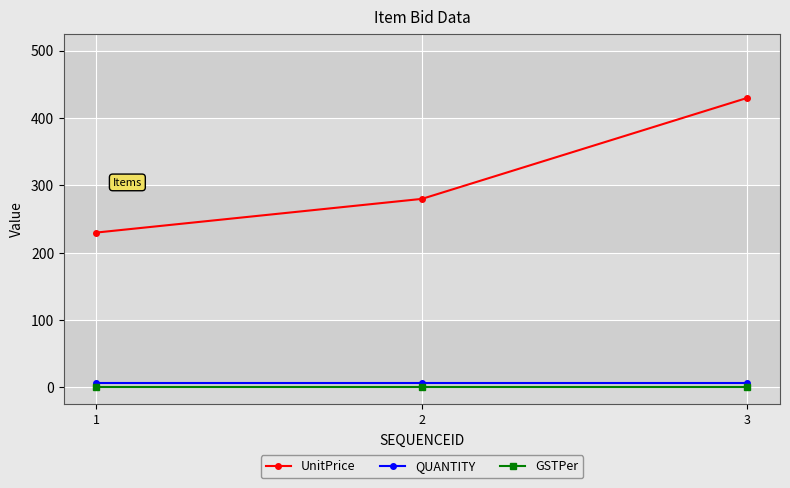

What is the value of the UnitPrice point at the 3rd from the left?

430.0